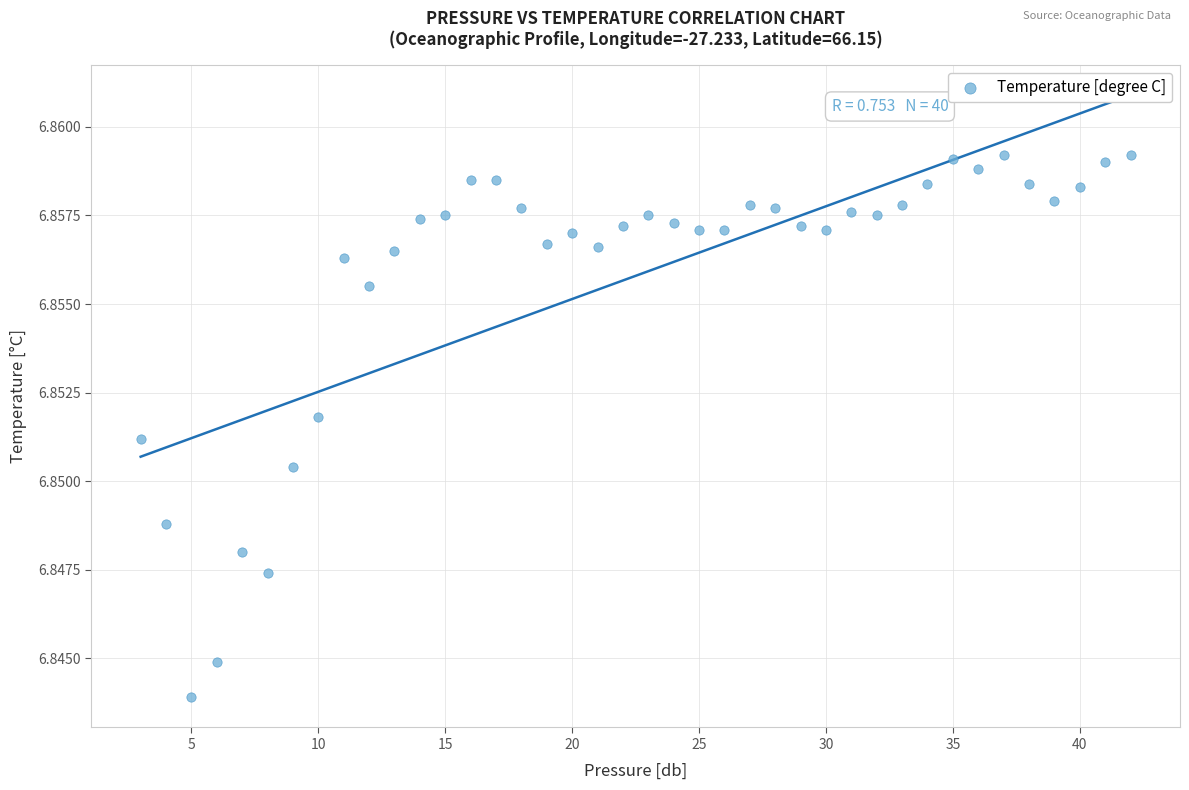

What is the range of X values (max minus min)?

39.0